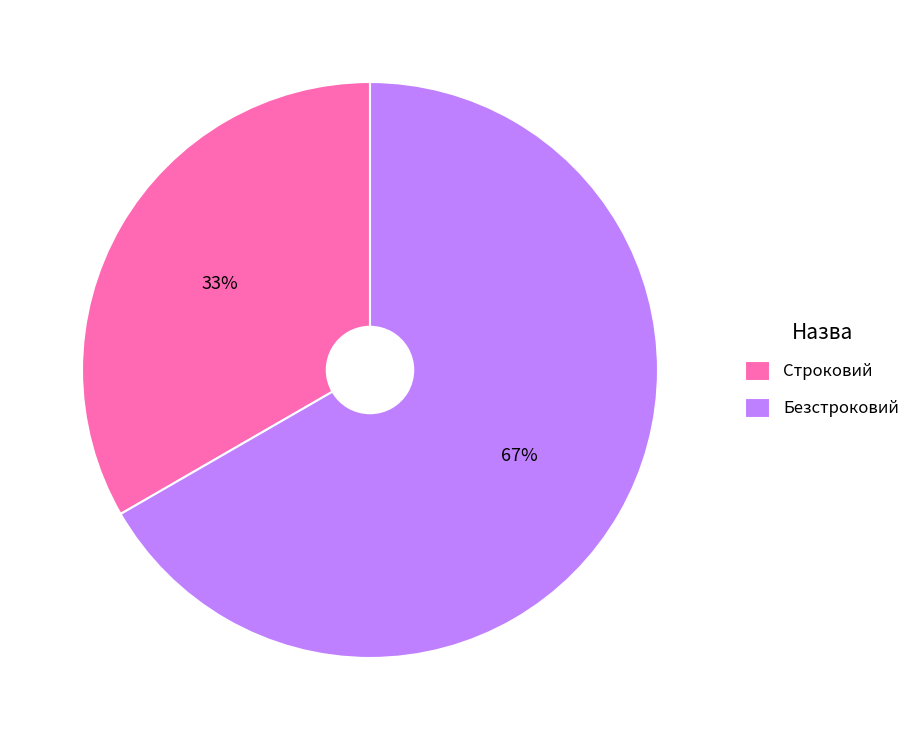

Which has a higher value, Безстроковий or Строковий?

Безстроковий